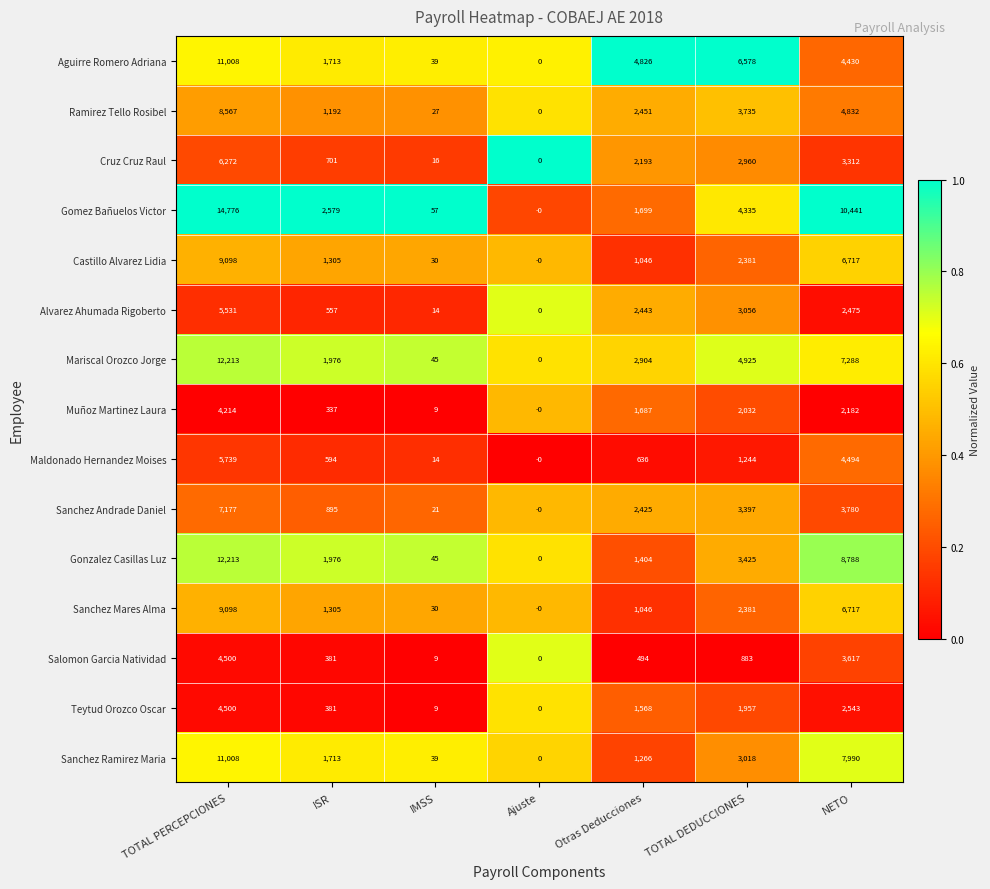

What is the total value across all series at TOTAL PERCEPCIONES?

125914